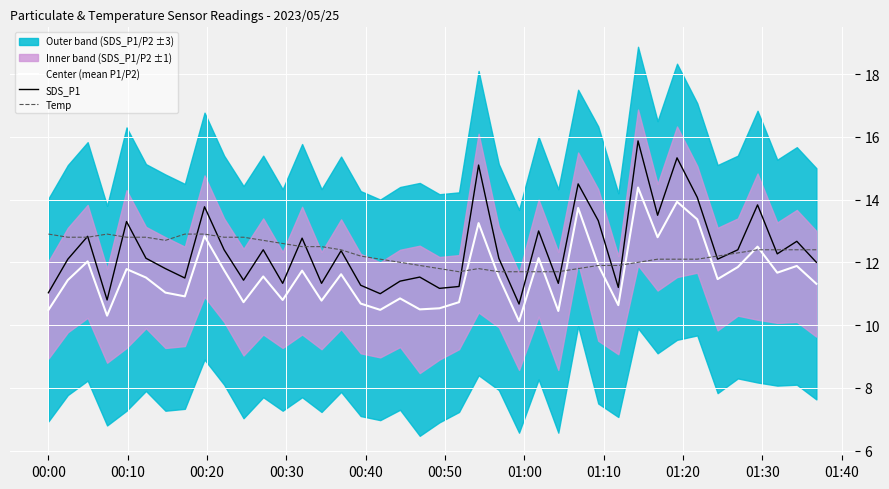

In Temp, how many points are higher than both neighbors (excluding endpoints)?

2